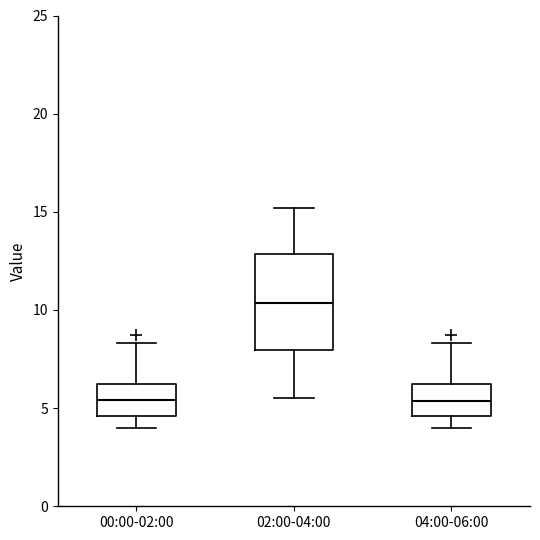

Reading left to right, transcribe this box plot: for each box, give where its median line is, the range the box spans, and where its two whiskers end, as read against the y-axis. The values are not printed on the chart, so give them approximately, as read against the axis.

00:00-02:00: median 5.5, box 4.5 to 6.0, whiskers 4.0 to 8.5
02:00-04:00: median 10.5, box 8.0 to 13.0, whiskers 5.5 to 15.0
04:00-06:00: median 5.5, box 4.5 to 6.0, whiskers 4.0 to 8.5